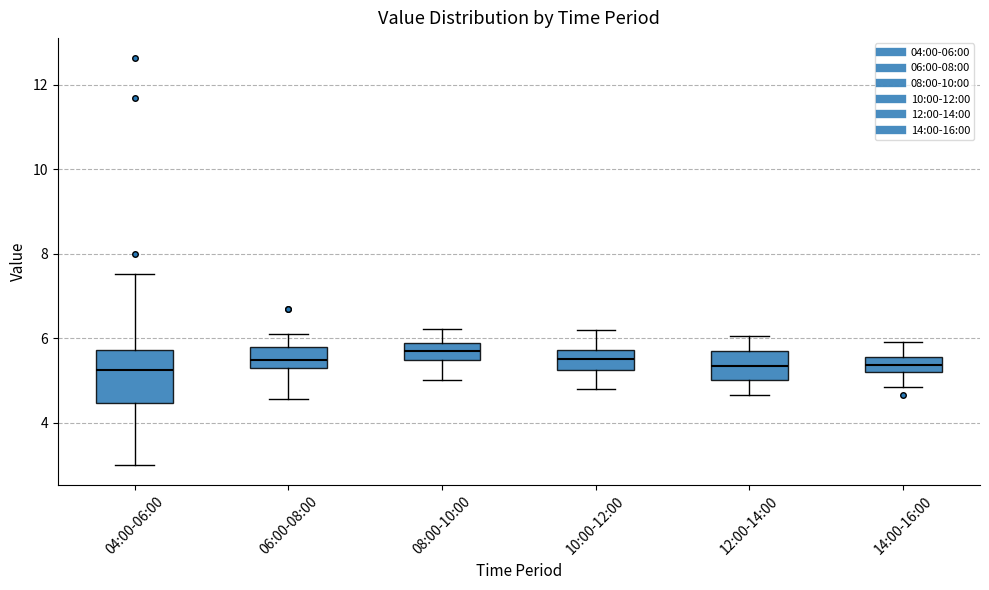

Reading left to right, transcribe this box plot: for each box, give where its median line is, the range the box spans, and where its two whiskers end, as read against the y-axis. The values are not printed on the chart, so give them approximately, as read against the axis.

04:00-06:00: median 5.2, box 4.4 to 5.8, whiskers 3.0 to 7.6
06:00-08:00: median 5.4, box 5.2 to 5.8, whiskers 4.6 to 6.2
08:00-10:00: median 5.6, box 5.4 to 5.8, whiskers 5.0 to 6.2
10:00-12:00: median 5.6, box 5.2 to 5.8, whiskers 4.8 to 6.2
12:00-14:00: median 5.4, box 5.0 to 5.8, whiskers 4.6 to 6.0
14:00-16:00: median 5.4, box 5.2 to 5.6, whiskers 4.8 to 6.0